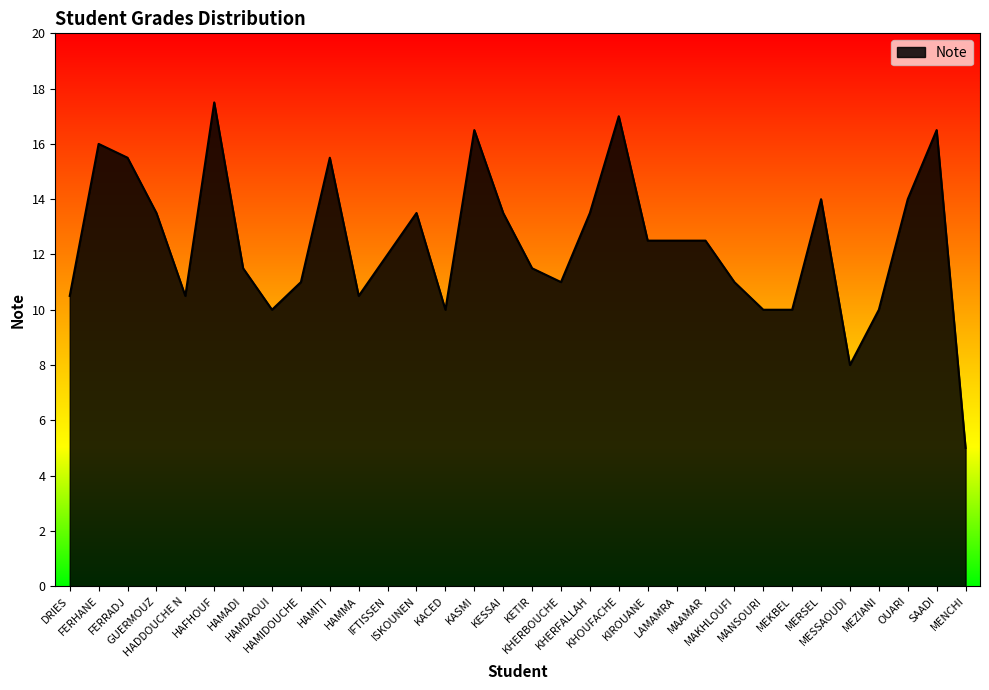

True or false: the data has more than 0 interior local peaks.

True